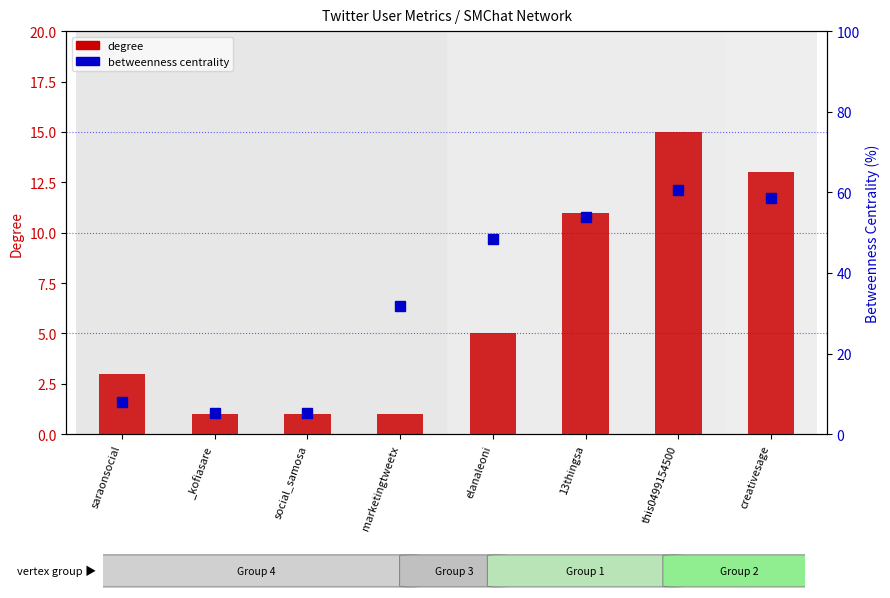

What is the value of the betweenness centrality bar at the 1st from the left?

8.0